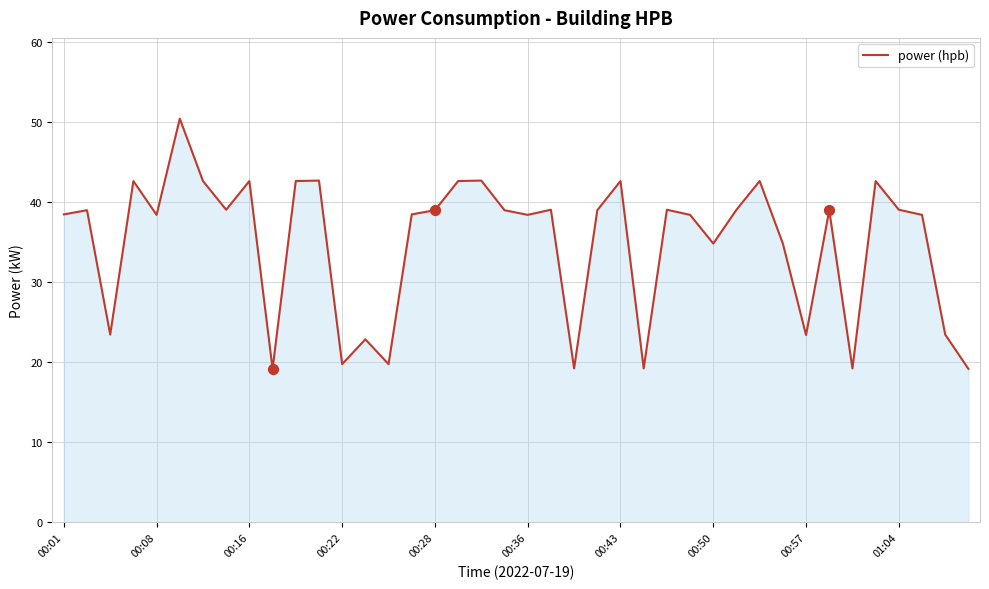

What is the smallest value displayed?

19.2